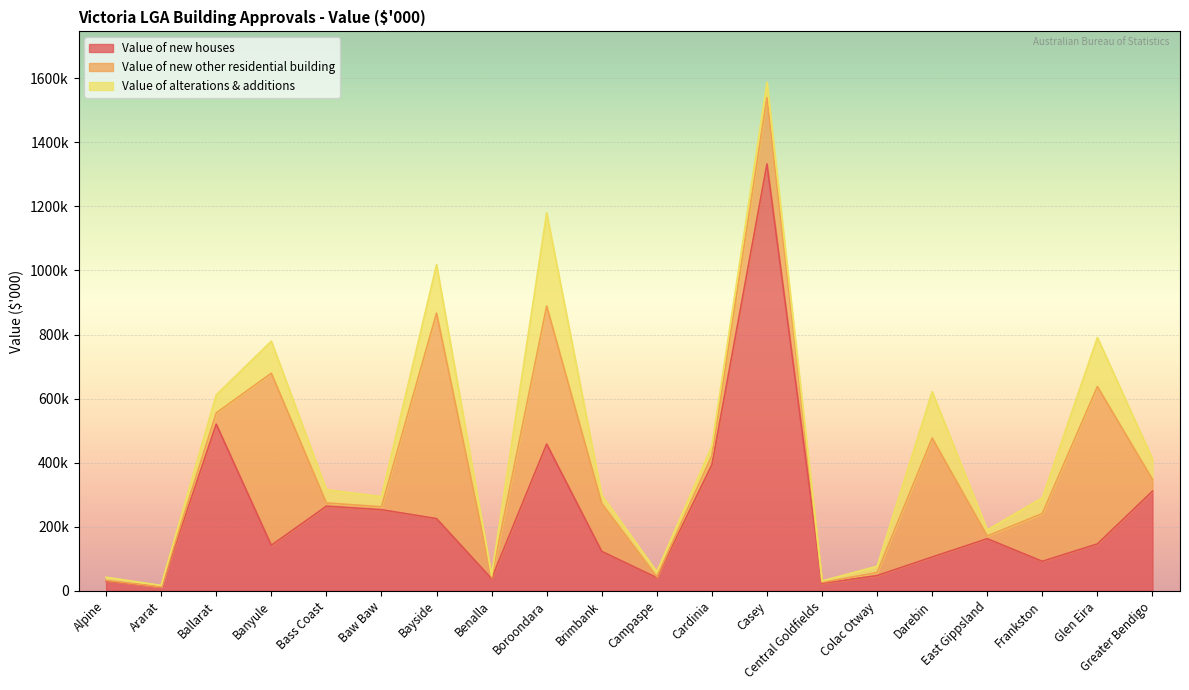

How many data points in Value of new houses are above 146402?

10